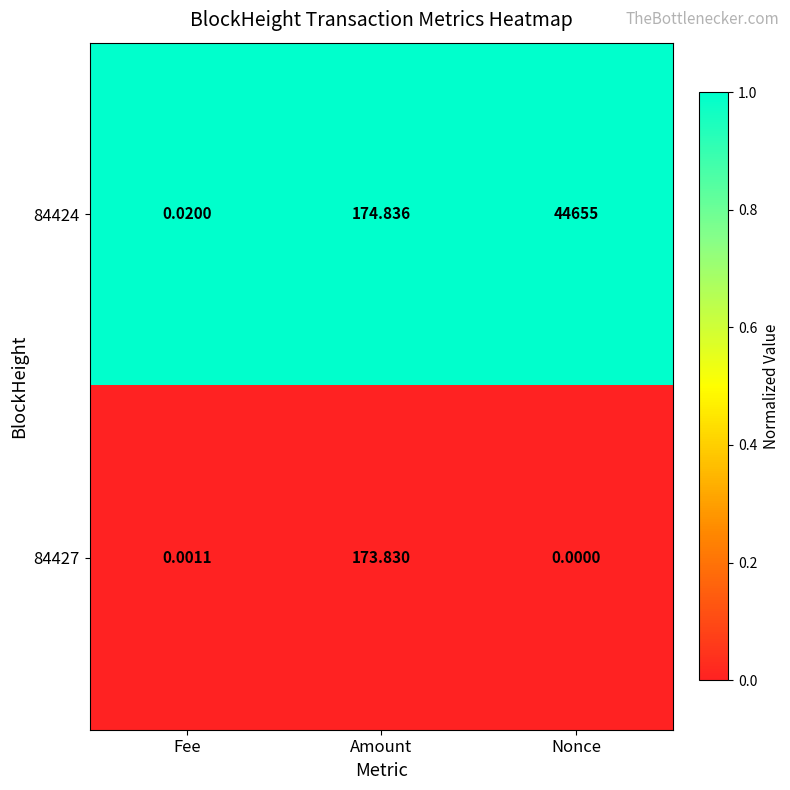

At which category is the sum across all series the highest?

Nonce